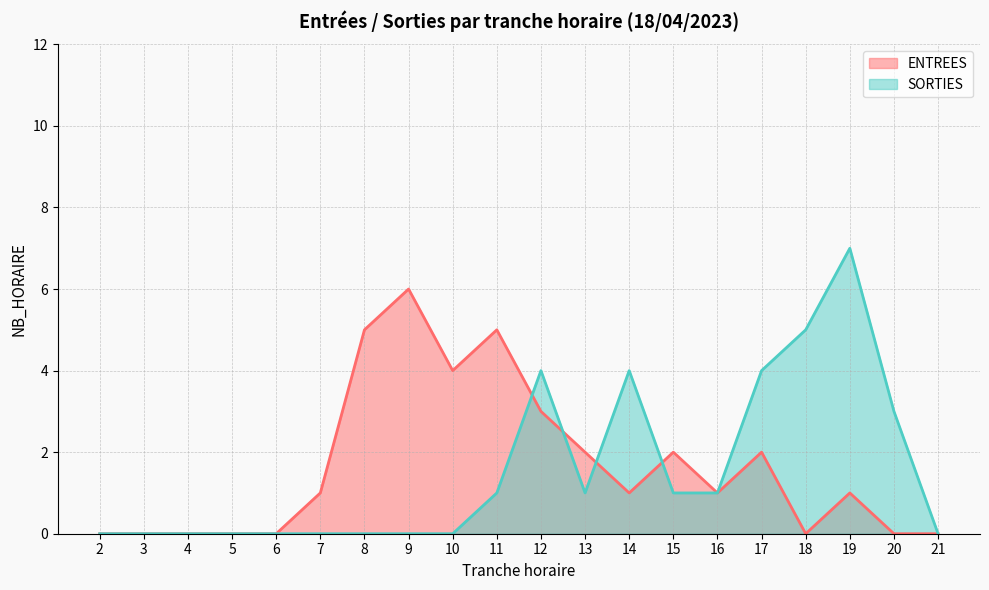

What is the difference between the maximum and minimum values in the SORTIES series?

7